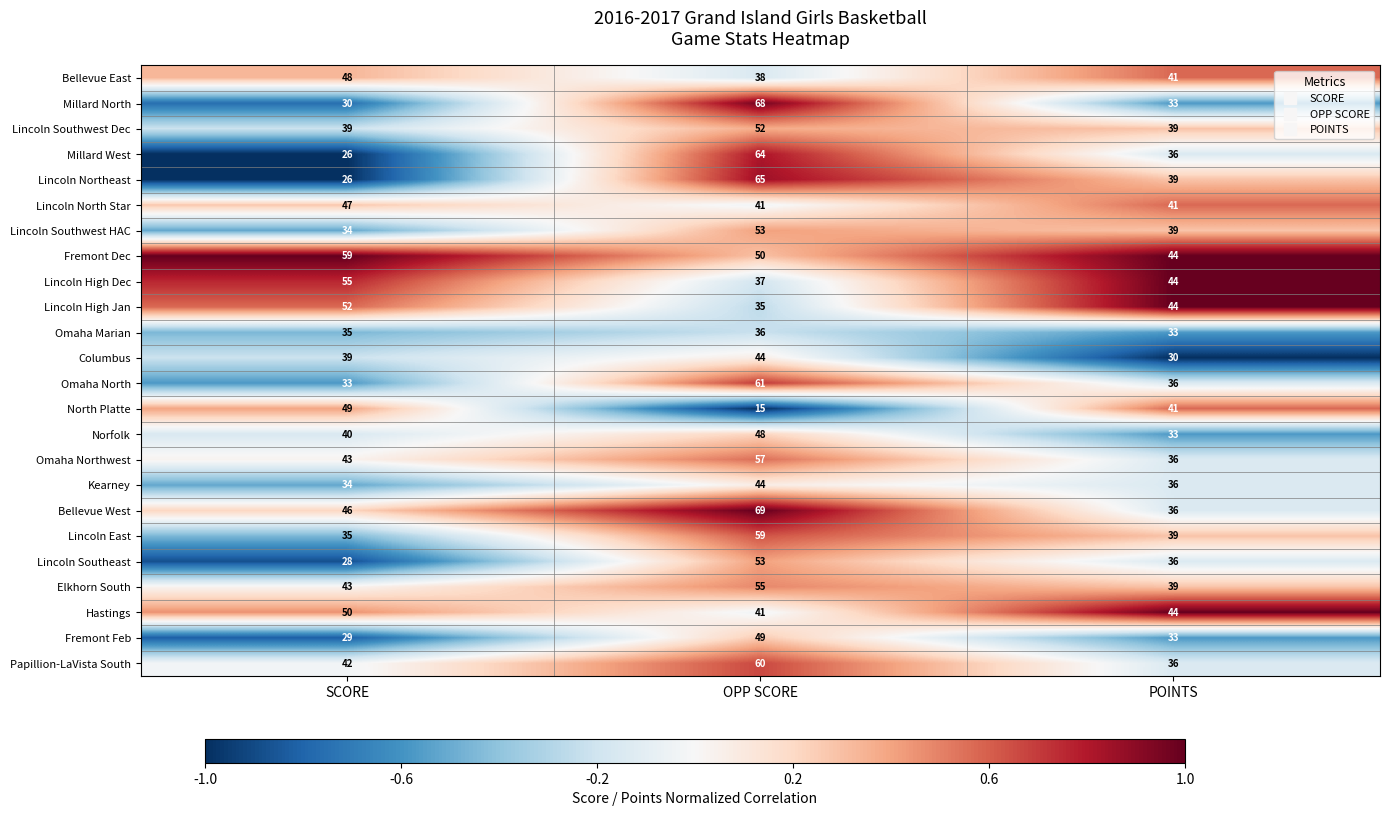

Read the Bellevue West value at SCORE.

46